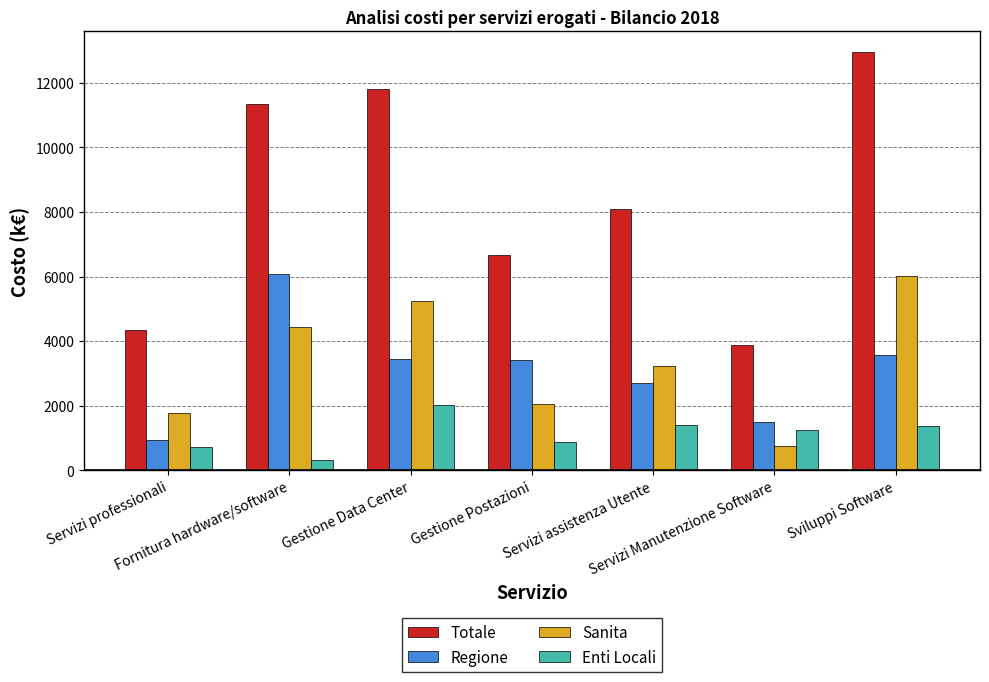

Where does the Enti Locali series first go above 1258?

Gestione Data Center